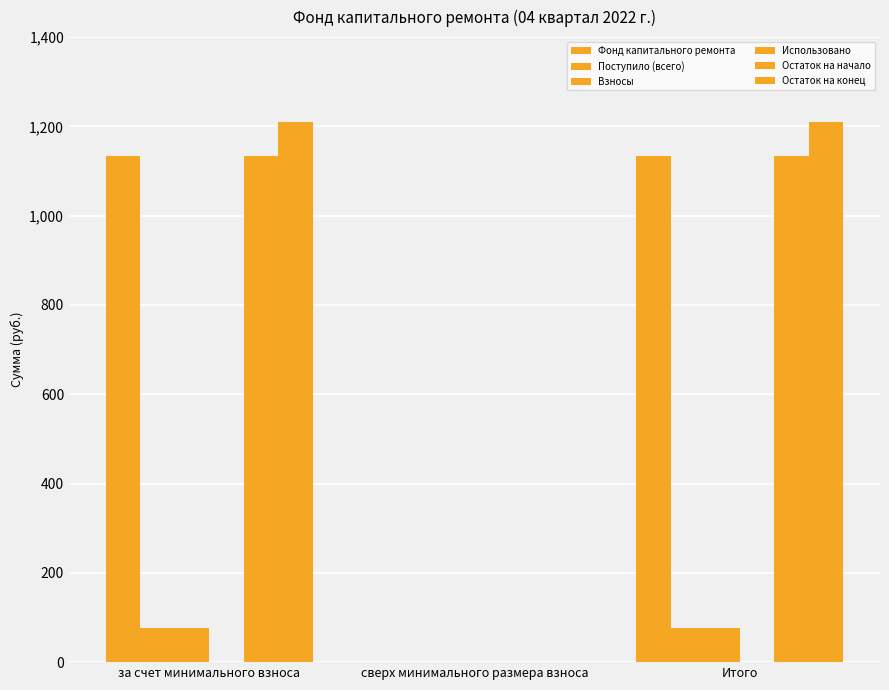

Which label corresponds to the largest value in the chart?

за счет минимального взноса